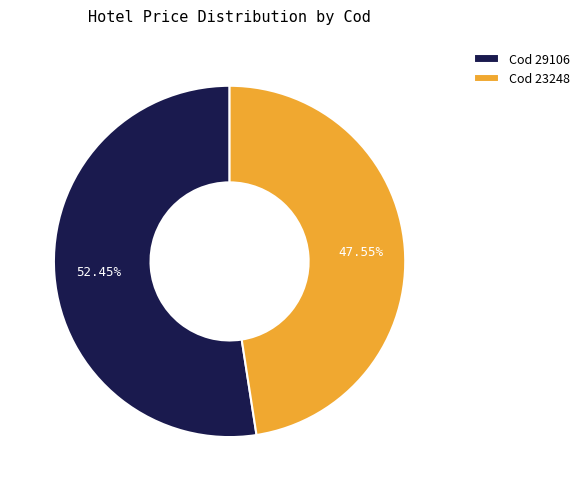

Between Cod 23248 and Cod 29106, which is larger?

Cod 29106